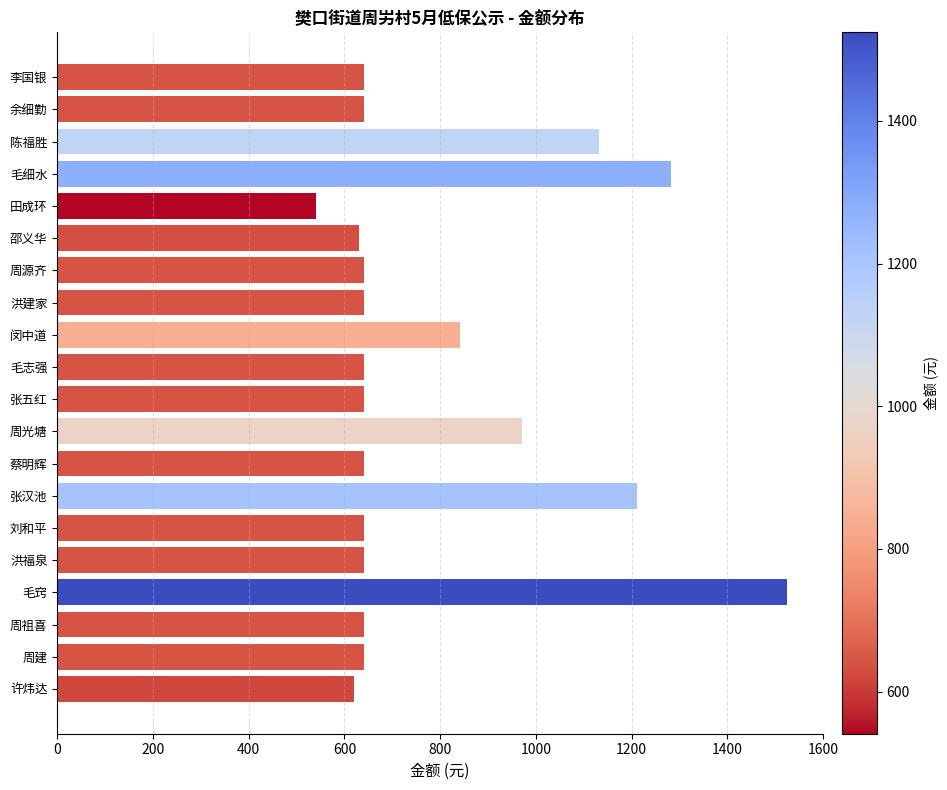

Reading top to bottom, transcribe all the data shown in this chart.

李国银=641	余细勤=641	陈福胜=1132	毛细水=1282	田成环=541	邵义华=631	周源齐=641	洪建家=641	闵中道=842	毛志强=641	张五红=641	周光塘=972	蔡明辉=641	张汉池=1212	刘和平=641	洪福泉=641	毛窍=1524	周祖喜=641	周建=641	许炜达=621